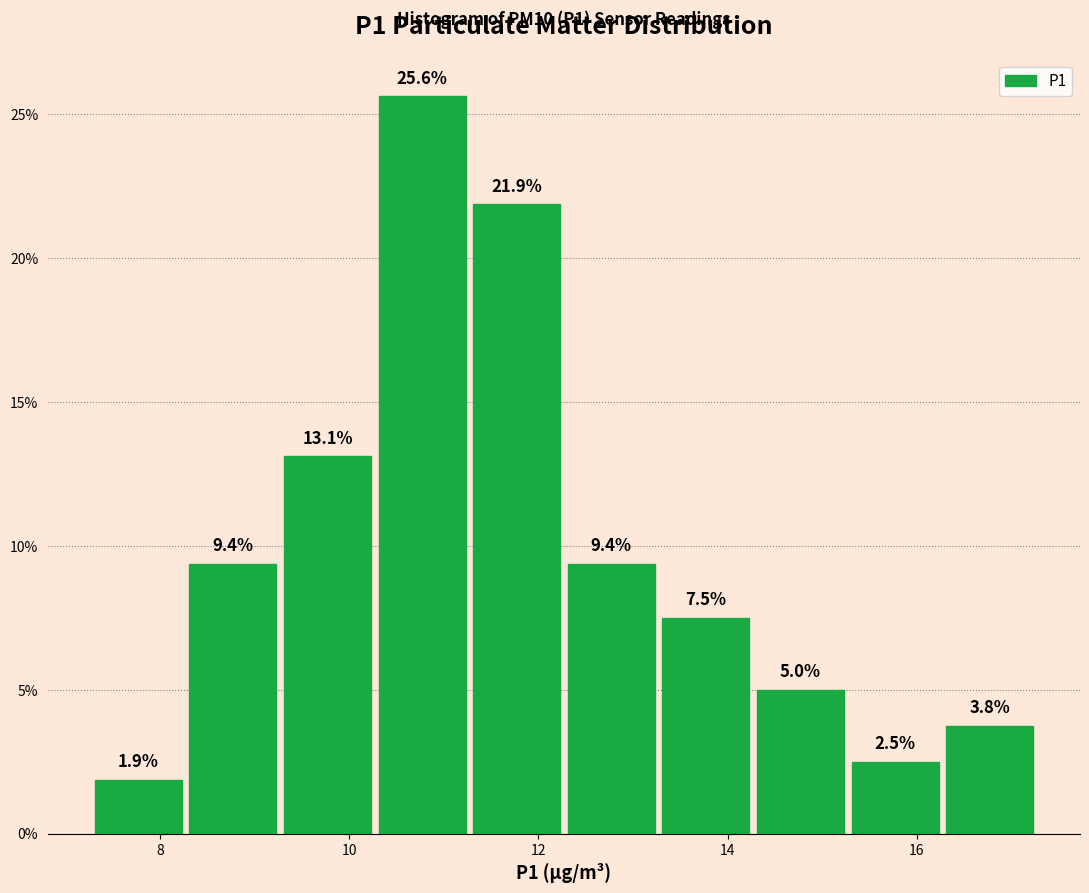

How tall is the bar that spans 16.2 to 17.2 on the x-axis? The bar edges are not printed on the chart, so give them approximately, as read against the axis.

3.8